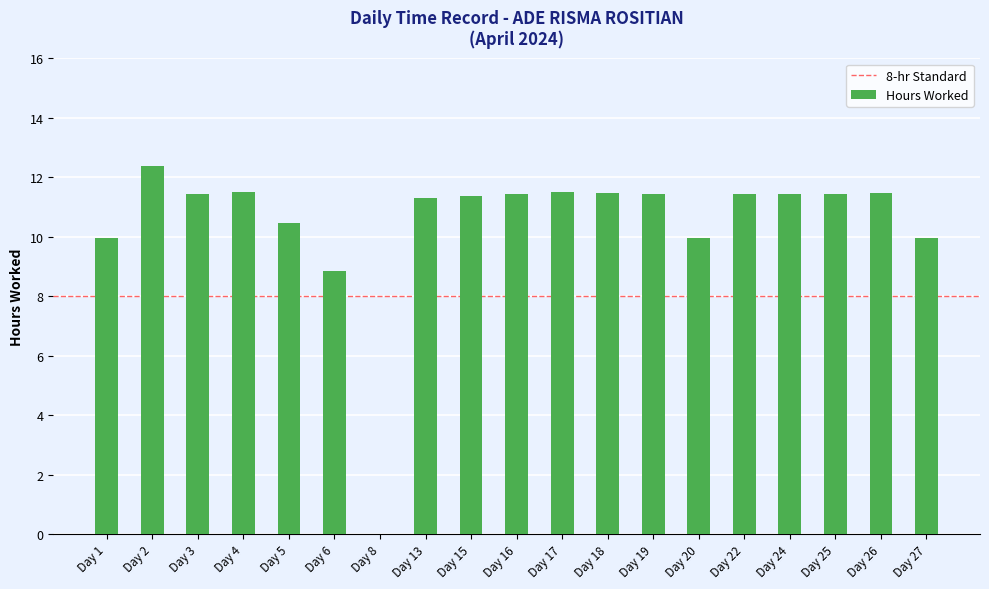

The chart shows a value of 19.2 at Day 15. True or false?

False